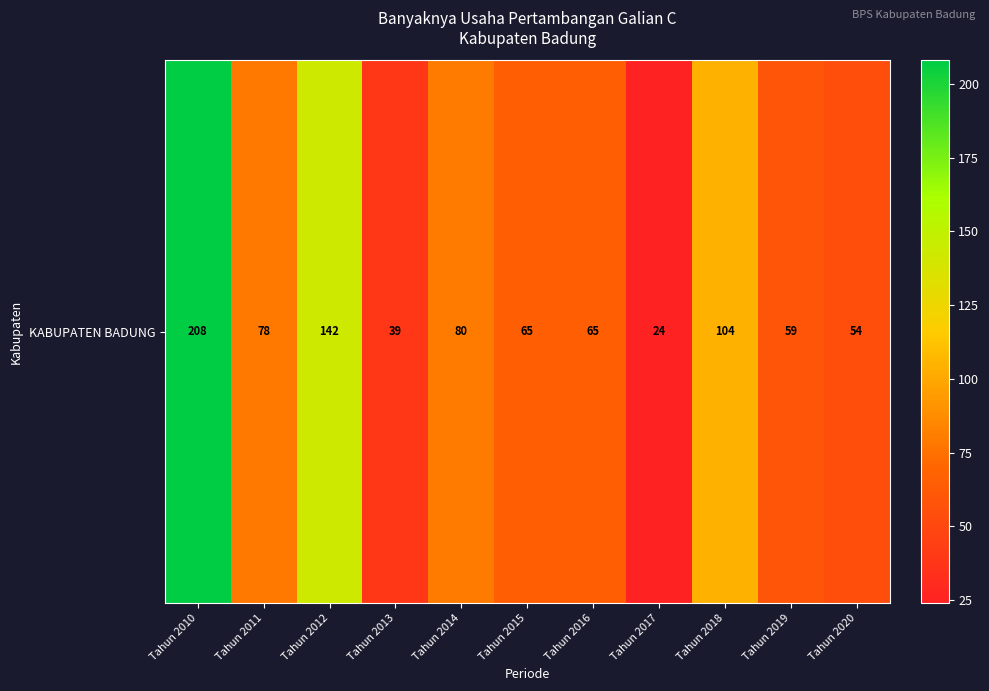

The value at Tahun 2013 is 26. True or false?

False